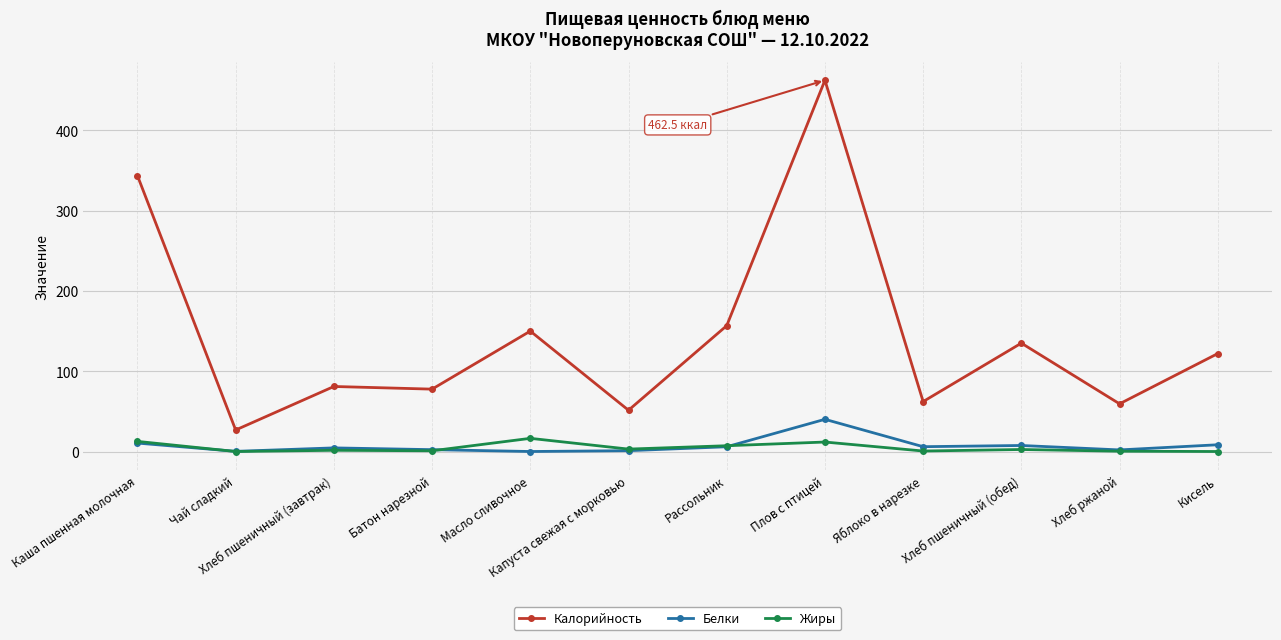

Where is the first local minimum for Белки?

Чай сладкий